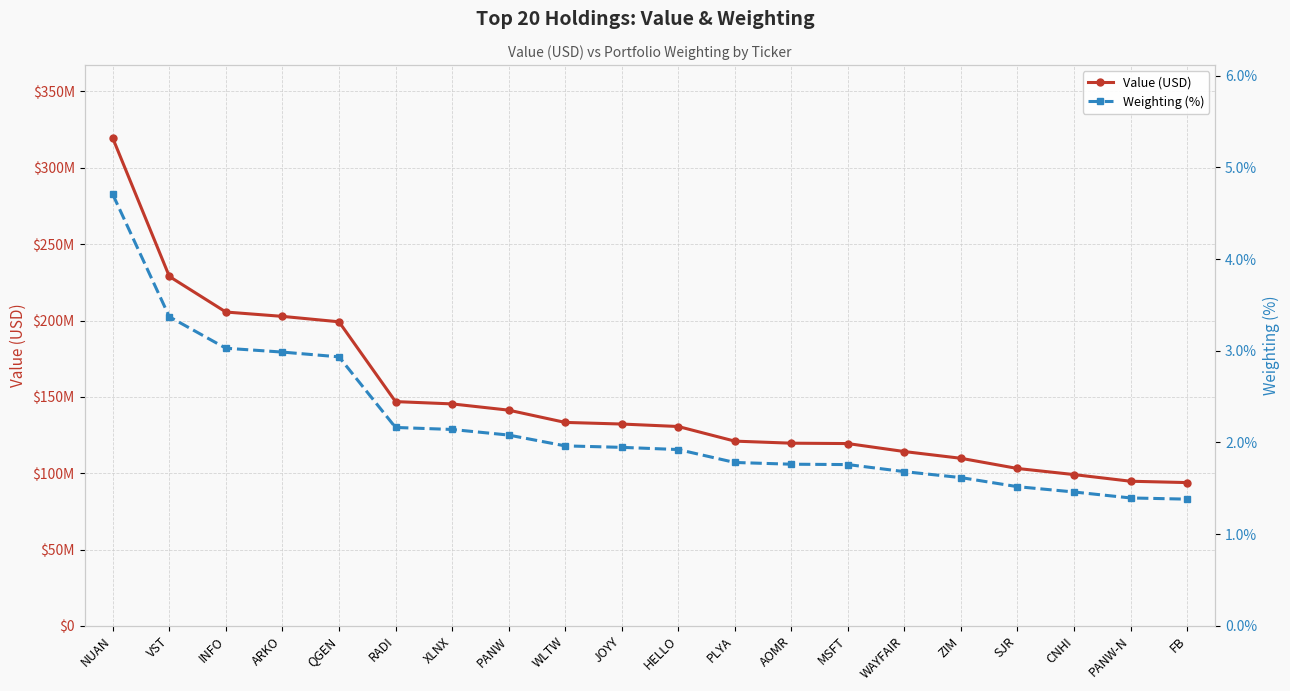

Reading left to right, transcribe all the data shown in this chart.

Value (USD): 319392000.0	228859000.0	205554000.0	202704000.0	199157000.0	146880000.0	145376000.0	141284000.0	133255000.0	132188000.0	130569000.0	120989000.0	119645000.0	119394000.0	114159000.0	109746000.0	103072069.0	99079000.0	94720000.0	93836000.0
Weighting (%): 4.7	3.4	3.0	3.0	2.9	2.2	2.1	2.1	2.0	1.9	1.9	1.8	1.8	1.8	1.7	1.6	1.5	1.5	1.4	1.4